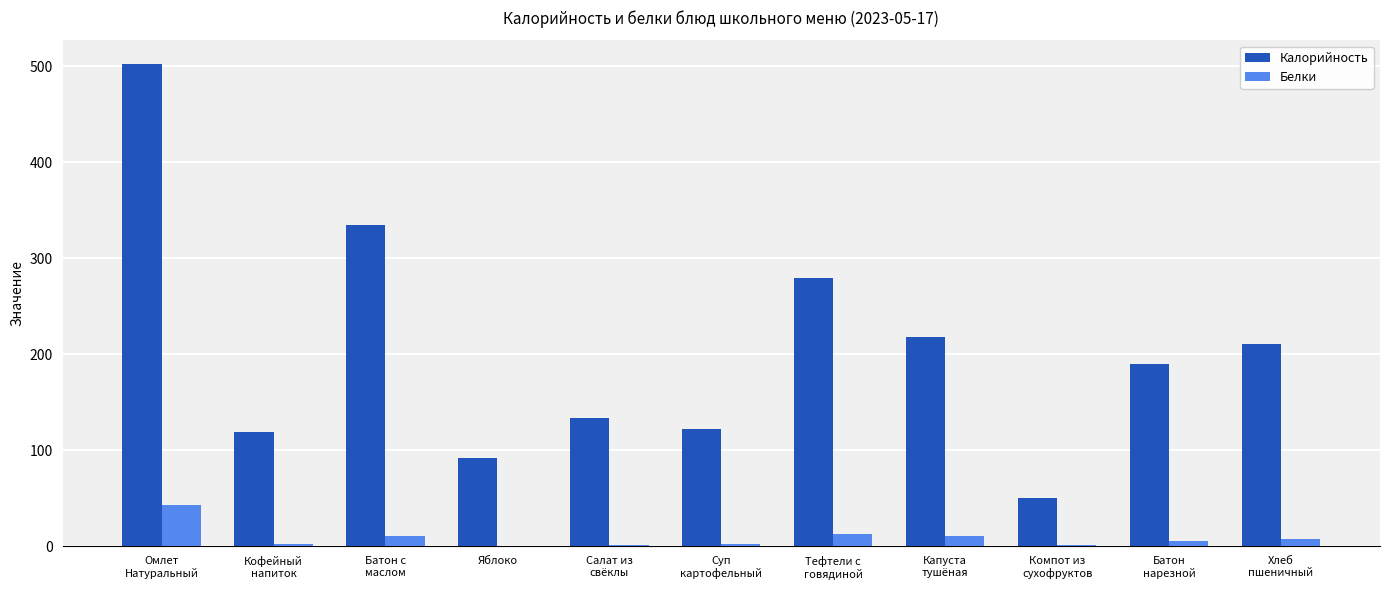

True or false: Калорийность has a value of 133.3 at Салат из
свёклы.

True